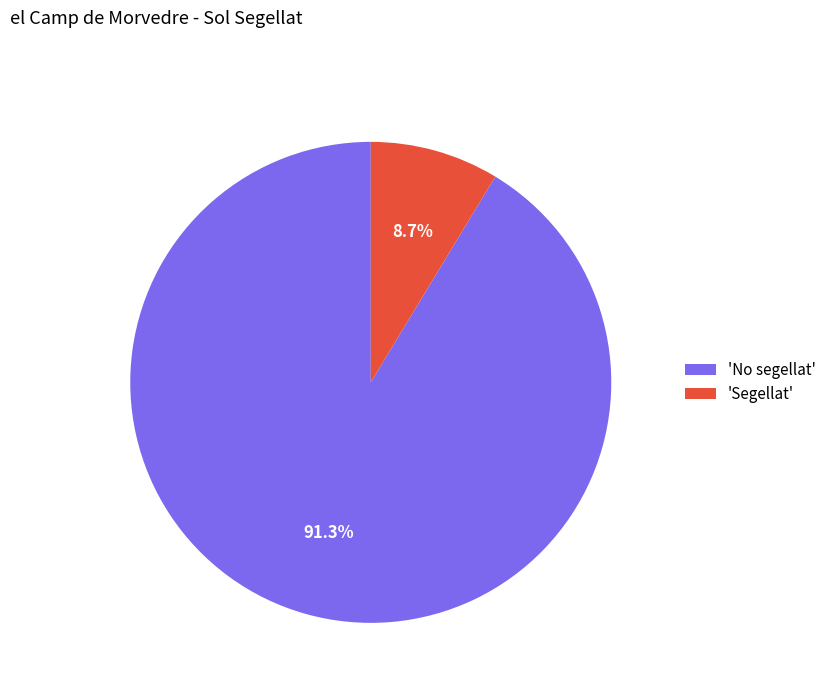

Rank the categories by value from highest to lowest.

'No segellat', 'Segellat'